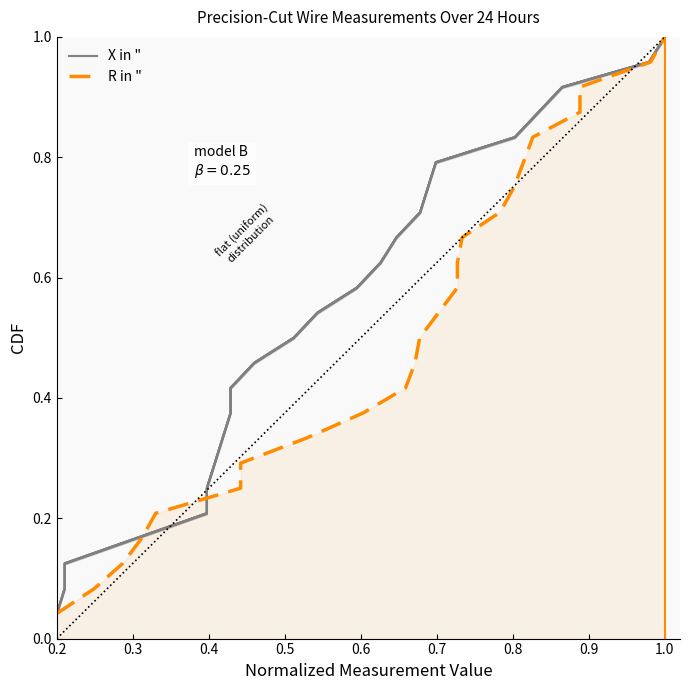

What are all the series names shown in the legend?

X in ", R in "